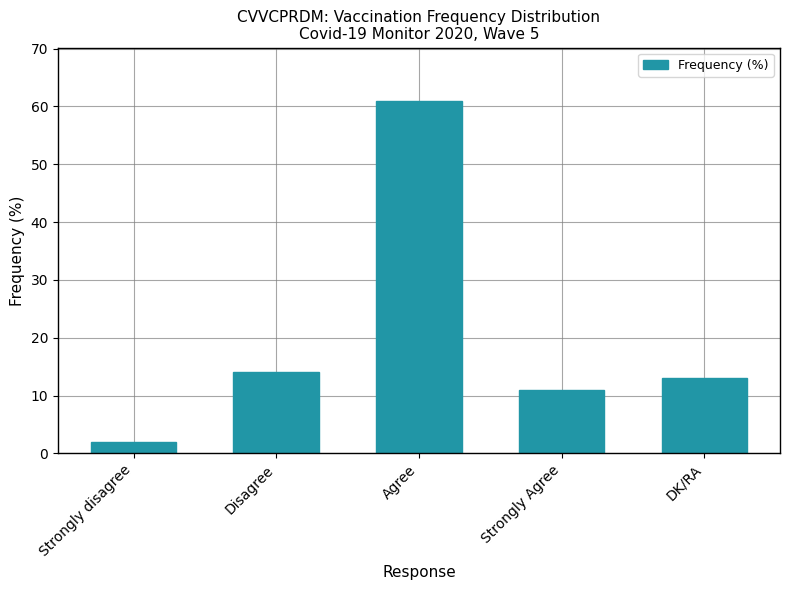

Are the bars grouped side by side (vs. stacked)?

No